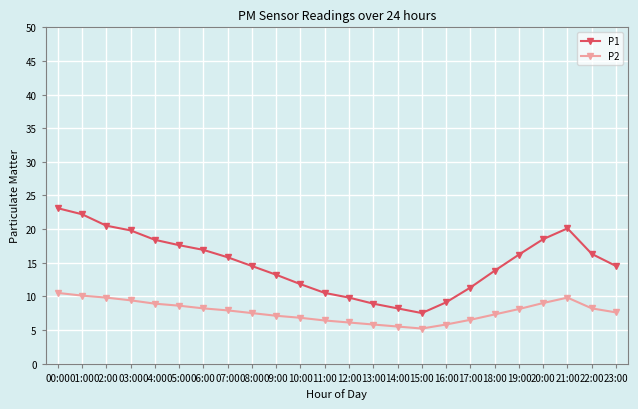

Is the value of P1 at 17:00 greater than the value of P2 at 16:00?

Yes